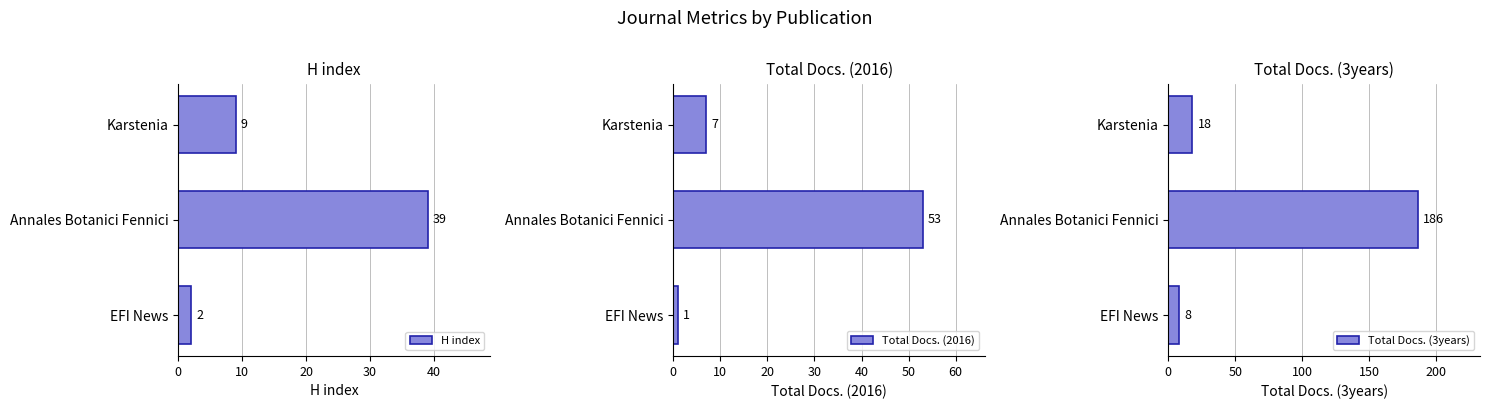

At which label does Total Docs. (2016) reach its peak?

Annales Botanici Fennici